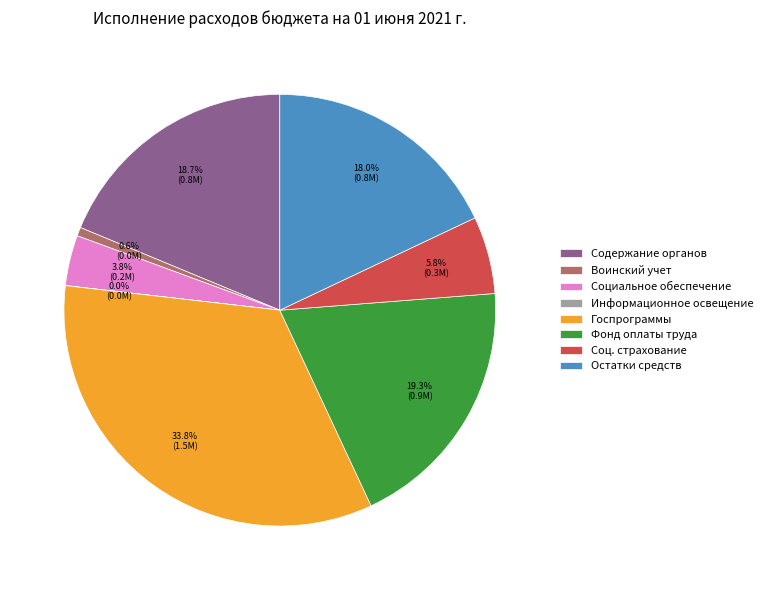

Which slice is the largest?

Госпрограммы